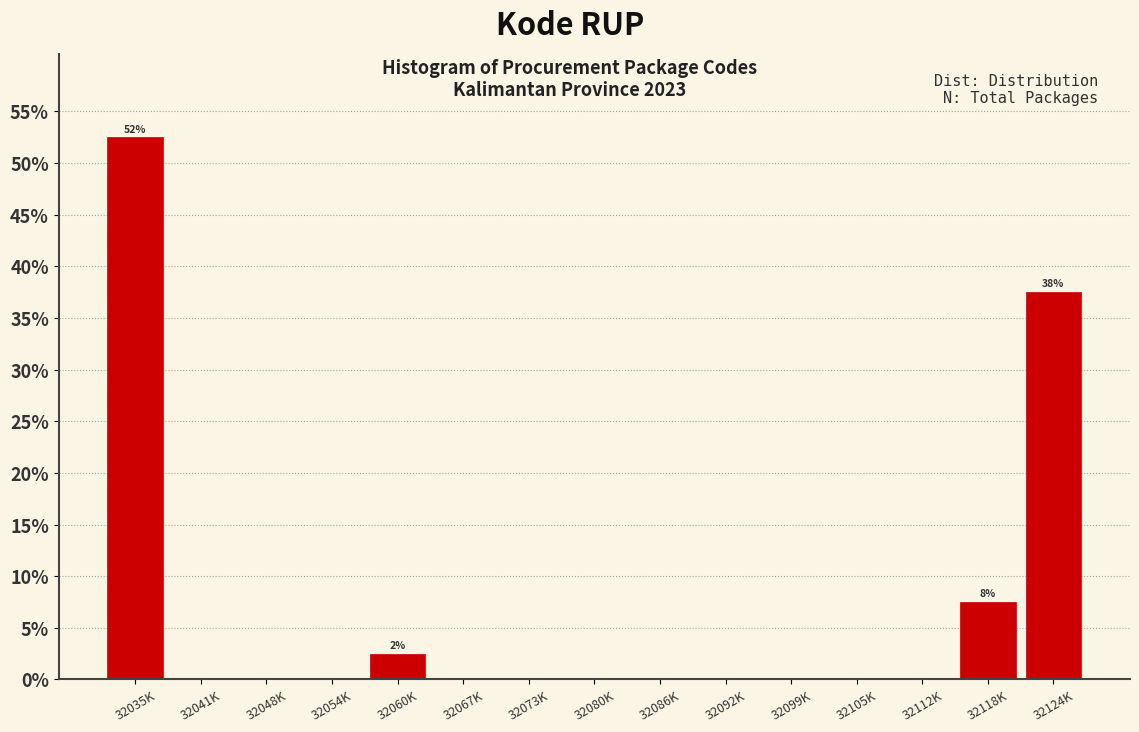

Reading right to left, transcribe all the data shown in this chart.

32124K=37.5	32118K=7.5	32112K=0.0	32105K=0.0	32099K=0.0	32092K=0.0	32086K=0.0	32080K=0.0	32073K=0.0	32067K=0.0	32060K=2.5	32054K=0.0	32048K=0.0	32041K=0.0	32035K=52.5